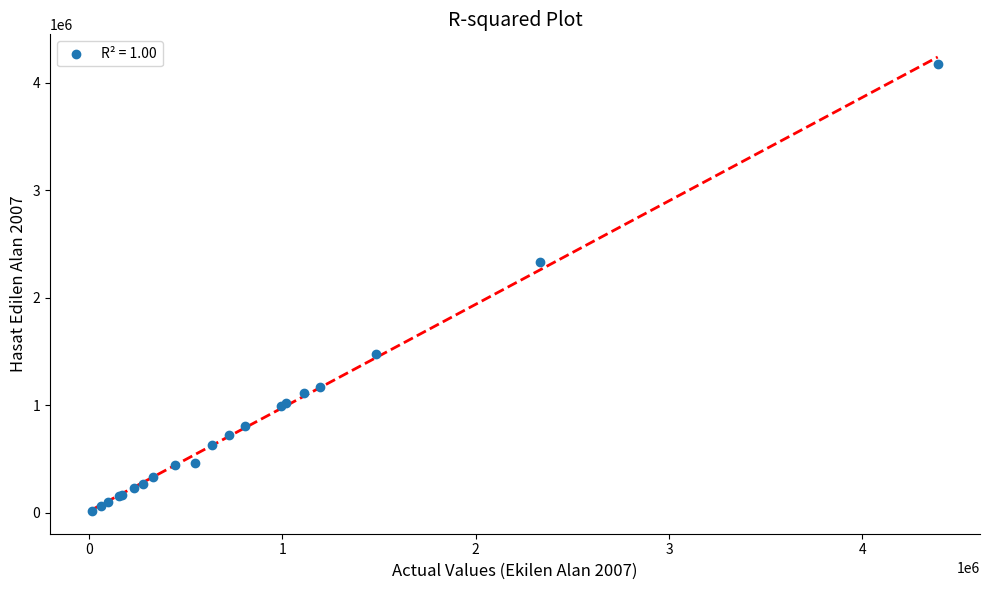

What Y value in the scatter plot is closest to 2096858?

2331921